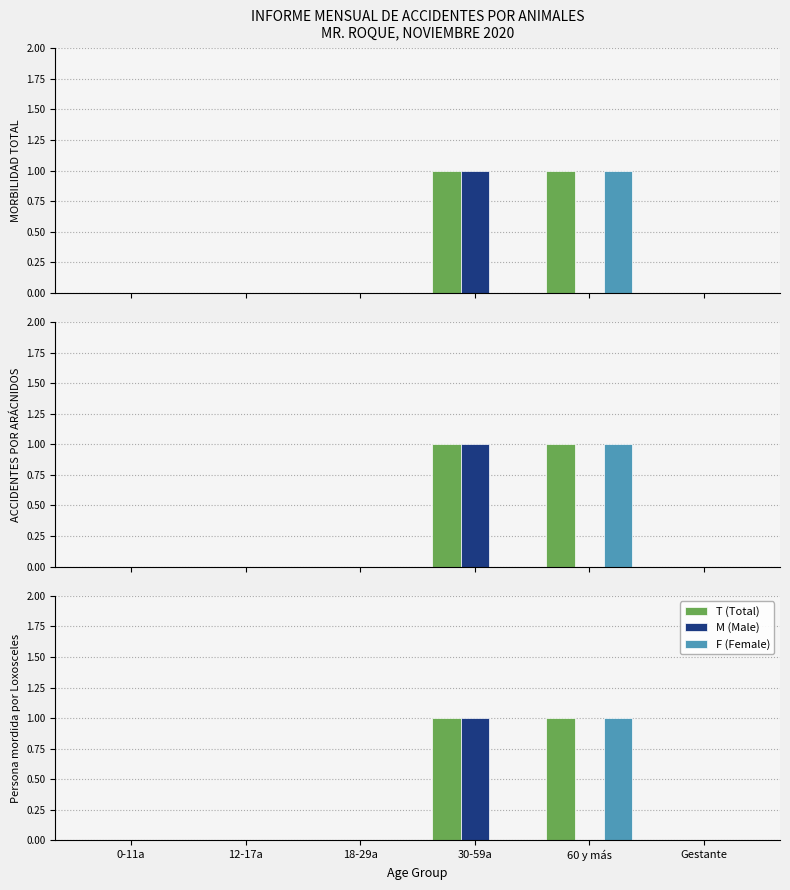

Which series has the largest total across all categories?

T (Total)